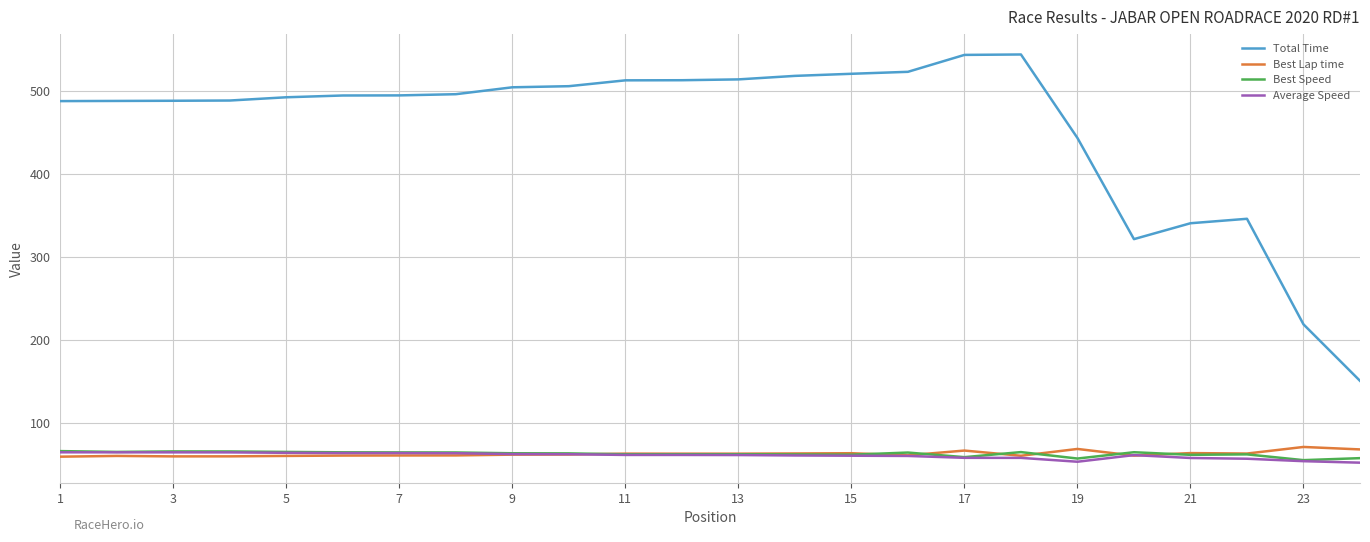

Which series has the largest total across all categories?

Total Time